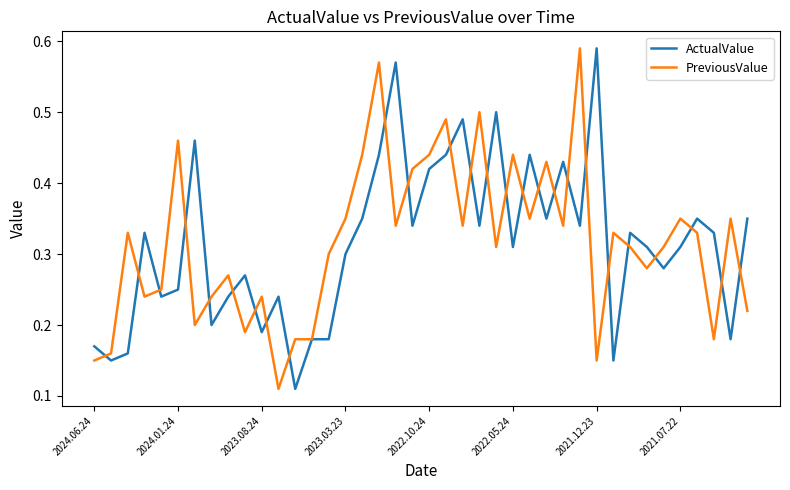

Is it true that PreviousValue equals 0.2 at 2024.01.24?

False